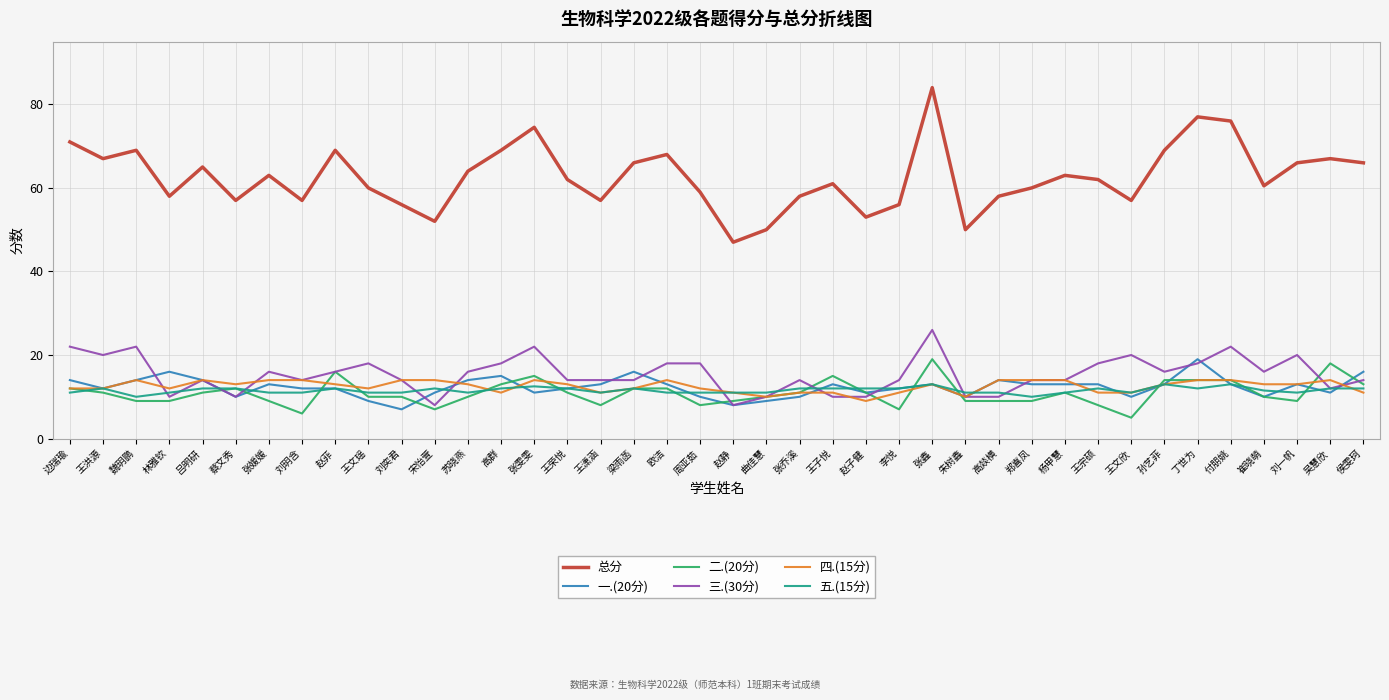

Reading right to left, list all the values displayed in this chart.

总分: 侯雯珂=66.0	吴慧欣=67.0	刘一帆=66.0	崔晓萌=60.5	付朋姚=76.0	丁世为=77.0	孙艺菲=69.0	王文欣=57.0	王宗硕=62.0	杨甲慧=63.0	郑喜凤=60.0	高燚横=58.0	朱树鑫=50.0	张鑫=84.0	李悦=56.0	赵子健=53.0	王子悦=61.0	张乔溪=58.0	曲佳慧=50.0	赵静=47.0	周亚茹=59.0	欧洁=68.0	梁雨菡=66.0	王潇涵=57.0	王荣悦=62.0	张雯雯=74.5	高群=69.0	苏晓燕=64.0	宋怡萱=52.0	刘奕君=56.0	王文瑶=60.0	赵菲=69.0	刘玥含=57.0	张媛媛=63.0	蔡文秀=57.0	吕明研=65.0	林雅钦=58.0	魏玥鹏=69.0	王洪源=67.0	边瑞瑜=71.0
一.(20分): 侯雯珂=16.0	吴慧欣=11.0	刘一帆=13.0	崔晓萌=10.0	付朋姚=13.0	丁世为=19.0	孙艺菲=13.0	王文欣=10.0	王宗硕=13.0	杨甲慧=13.0	郑喜凤=13.0	高燚横=14.0	朱树鑫=10.0	张鑫=13.0	李悦=12.0	赵子健=11.0	王子悦=13.0	张乔溪=10.0	曲佳慧=9.0	赵静=8.0	周亚茹=10.0	欧洁=13.0	梁雨菡=16.0	王潇涵=13.0	王荣悦=12.0	张雯雯=11.0	高群=15.0	苏晓燕=14.0	宋怡萱=11.0	刘奕君=7.0	王文瑶=9.0	赵菲=12.0	刘玥含=12.0	张媛媛=13.0	蔡文秀=10.0	吕明研=14.0	林雅钦=16.0	魏玥鹏=14.0	王洪源=12.0	边瑞瑜=14.0
二.(20分): 侯雯珂=13.0	吴慧欣=18.0	刘一帆=9.0	崔晓萌=10.0	付朋姚=14.0	丁世为=14.0	孙艺菲=14.0	王文欣=5.0	王宗硕=8.0	杨甲慧=11.0	郑喜凤=9.0	高燚横=9.0	朱树鑫=9.0	张鑫=19.0	李悦=7.0	赵子健=11.0	王子悦=15.0	张乔溪=11.0	曲佳慧=10.0	赵静=9.0	周亚茹=8.0	欧洁=12.0	梁雨菡=12.0	王潇涵=8.0	王荣悦=11.0	张雯雯=15.0	高群=13.0	苏晓燕=10.0	宋怡萱=7.0	刘奕君=10.0	王文瑶=10.0	赵菲=16.0	刘玥含=6.0	张媛媛=9.0	蔡文秀=12.0	吕明研=11.0	林雅钦=9.0	魏玥鹏=9.0	王洪源=11.0	边瑞瑜=12.0
三.(30分): 侯雯珂=14.0	吴慧欣=12.0	刘一帆=20.0	崔晓萌=16.0	付朋姚=22.0	丁世为=18.0	孙艺菲=16.0	王文欣=20.0	王宗硕=18.0	杨甲慧=14.0	郑喜凤=14.0	高燚横=10.0	朱树鑫=10.0	张鑫=26.0	李悦=14.0	赵子健=10.0	王子悦=10.0	张乔溪=14.0	曲佳慧=10.0	赵静=8.0	周亚茹=18.0	欧洁=18.0	梁雨菡=14.0	王潇涵=14.0	王荣悦=14.0	张雯雯=22.0	高群=18.0	苏晓燕=16.0	宋怡萱=8.0	刘奕君=14.0	王文瑶=18.0	赵菲=16.0	刘玥含=14.0	张媛媛=16.0	蔡文秀=10.0	吕明研=14.0	林雅钦=10.0	魏玥鹏=22.0	王洪源=20.0	边瑞瑜=22.0
四.(15分): 侯雯珂=11.0	吴慧欣=14.0	刘一帆=13.0	崔晓萌=13.0	付朋姚=14.0	丁世为=14.0	孙艺菲=13.0	王文欣=11.0	王宗硕=11.0	杨甲慧=14.0	郑喜凤=14.0	高燚横=14.0	朱树鑫=10.0	张鑫=13.0	李悦=11.0	赵子健=9.0	王子悦=11.0	张乔溪=11.0	曲佳慧=10.0	赵静=11.0	周亚茹=12.0	欧洁=14.0	梁雨菡=12.0	王潇涵=11.0	王荣悦=13.0	张雯雯=14.0	高群=11.0	苏晓燕=13.0	宋怡萱=14.0	刘奕君=14.0	王文瑶=12.0	赵菲=13.0	刘玥含=14.0	张媛媛=14.0	蔡文秀=13.0	吕明研=14.0	林雅钦=12.0	魏玥鹏=14.0	王洪源=12.0	边瑞瑜=12.0
五.(15分): 侯雯珂=12.0	吴慧欣=12.0	刘一帆=11.0	崔晓萌=11.5	付朋姚=13.0	丁世为=12.0	孙艺菲=13.0	王文欣=11.0	王宗硕=12.0	杨甲慧=11.0	郑喜凤=10.0	高燚横=11.0	朱树鑫=11.0	张鑫=13.0	李悦=12.0	赵子健=12.0	王子悦=12.0	张乔溪=12.0	曲佳慧=11.0	赵静=11.0	周亚茹=11.0	欧洁=11.0	梁雨菡=12.0	王潇涵=11.0	王荣悦=12.0	张雯雯=12.5	高群=12.0	苏晓燕=11.0	宋怡萱=12.0	刘奕君=11.0	王文瑶=11.0	赵菲=12.0	刘玥含=11.0	张媛媛=11.0	蔡文秀=12.0	吕明研=12.0	林雅钦=11.0	魏玥鹏=10.0	王洪源=12.0	边瑞瑜=11.0